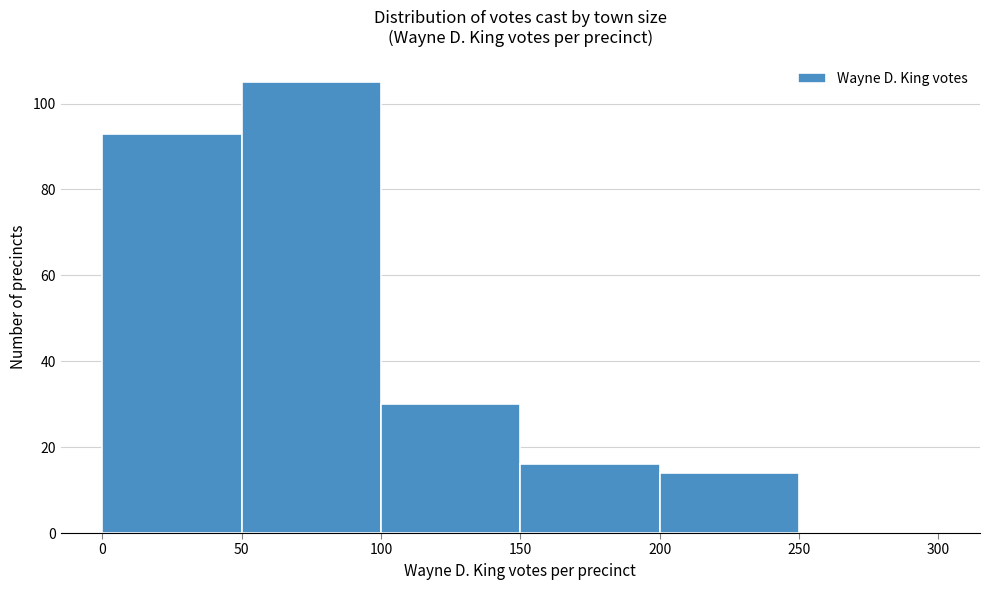

Reading left to right, transcribe this chart: for each bar, give the range it covers on the x-axis and its height. The values are not printed on the chart, so give them approximately, as read against the axis.

0 to 50: 94
50 to 100: 106
100 to 150: 30
150 to 200: 16
200 to 250: 14
250 to 300: 0